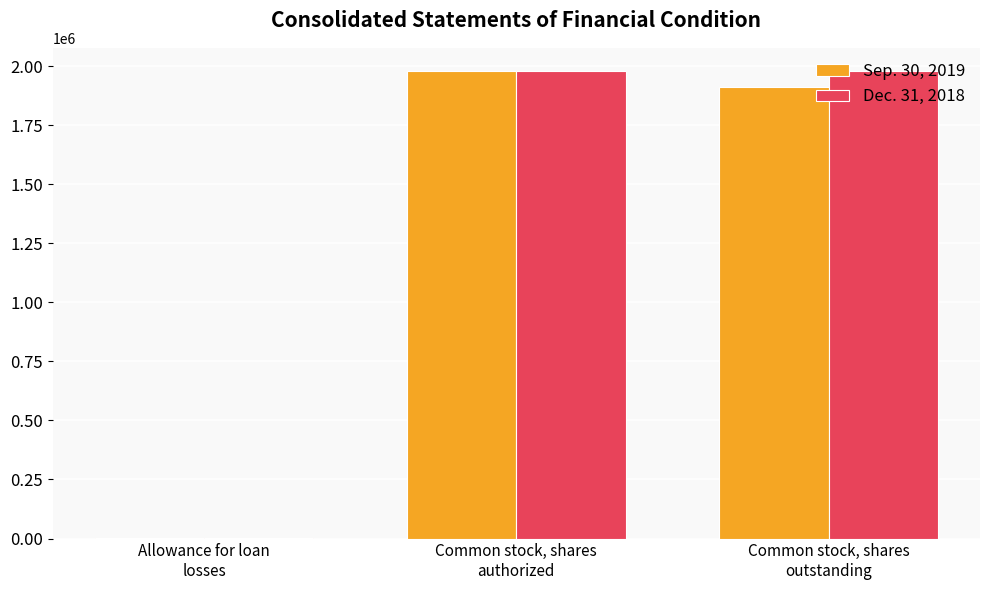

How many data points does each series have?

3